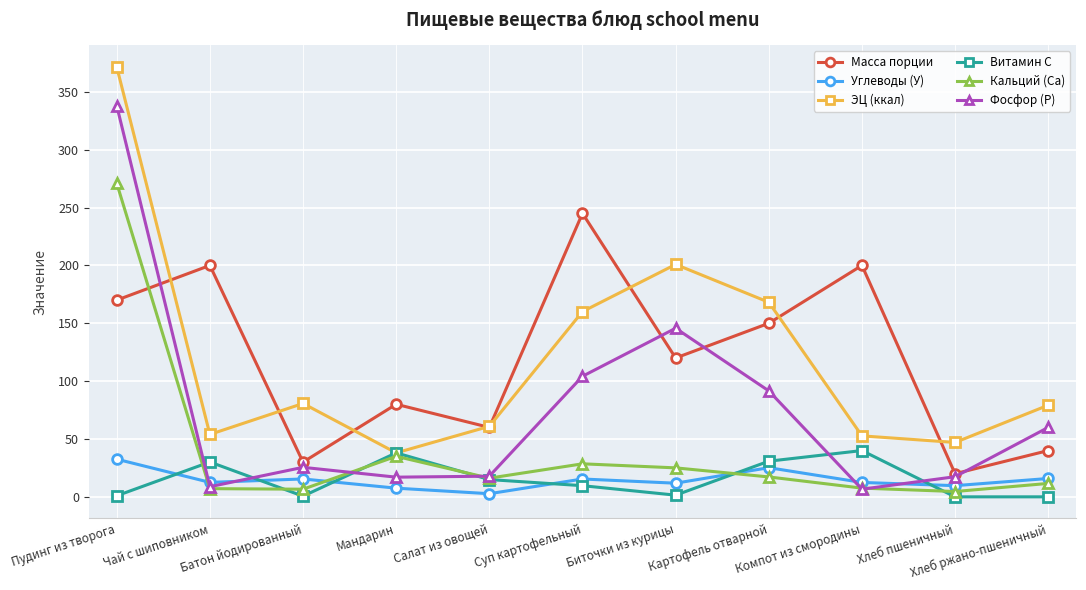

True or false: ЭЦ (ккал) and Углеводы (У) intersect in this chart.

False